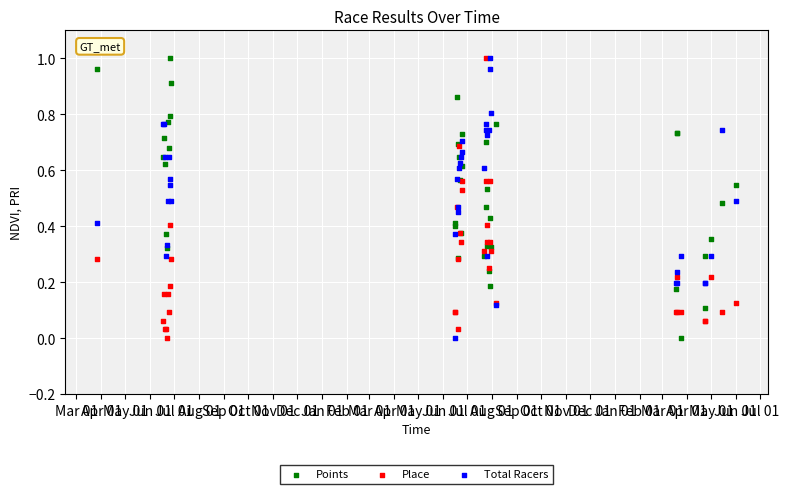

Which series has the widest spread of Y values?

Points